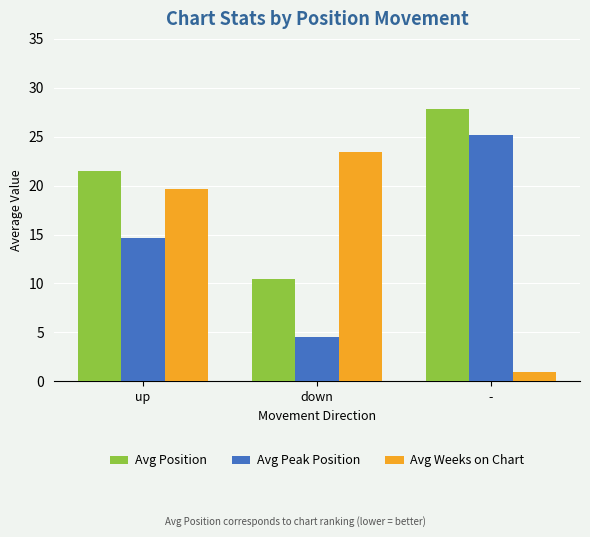

At which label does Avg Peak Position first exceed 14?

up